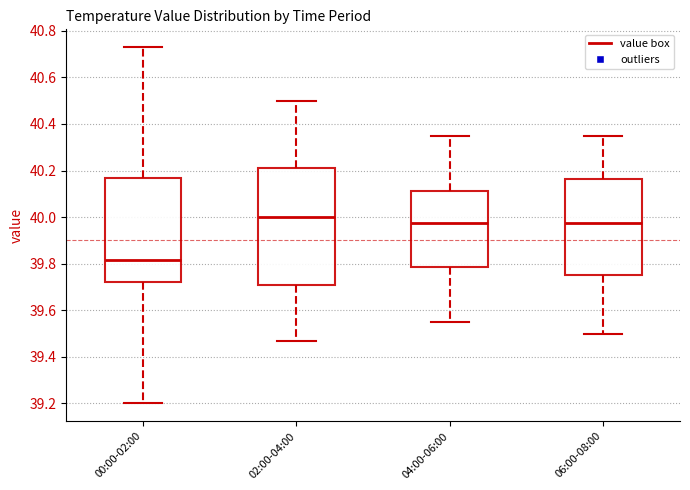

Which box has the highest median line?

02:00-04:00